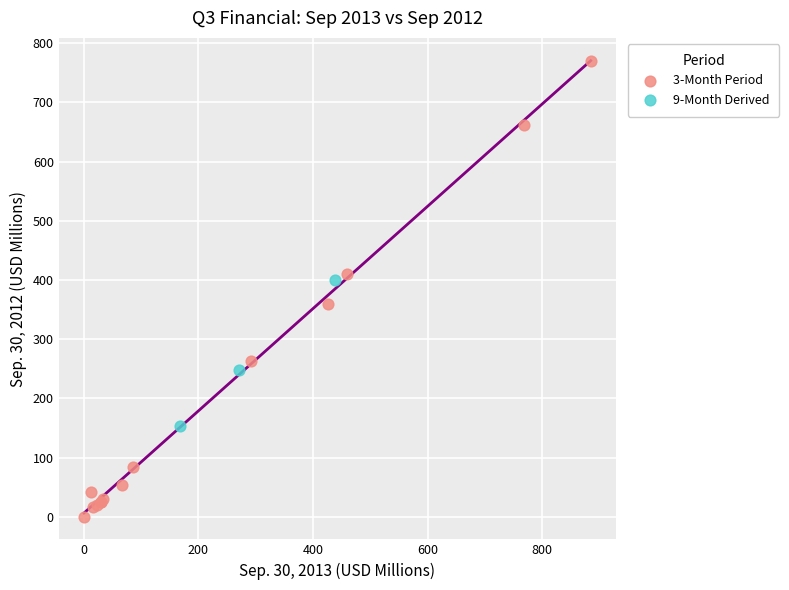

Which series reaches the minimum Y coordinate?

3-Month Period